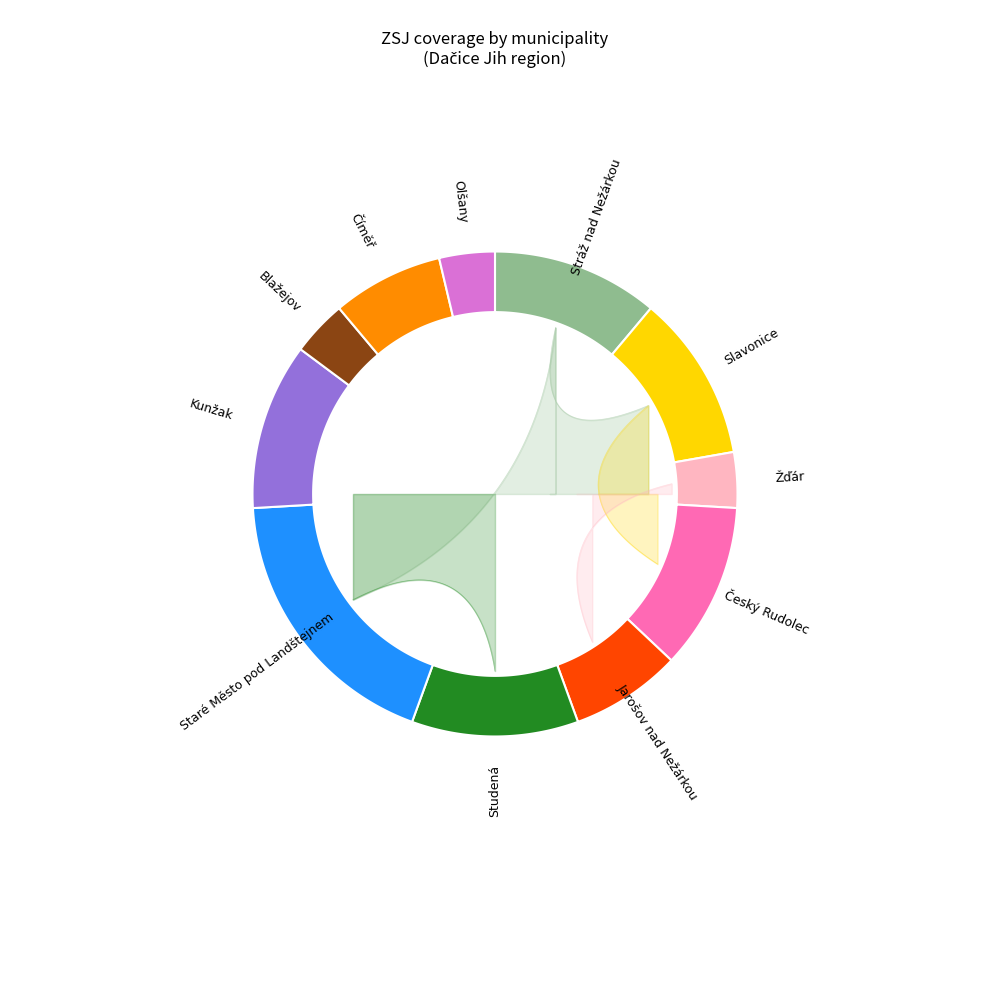

To the nearest percent, what is the average slice percentage?

9%